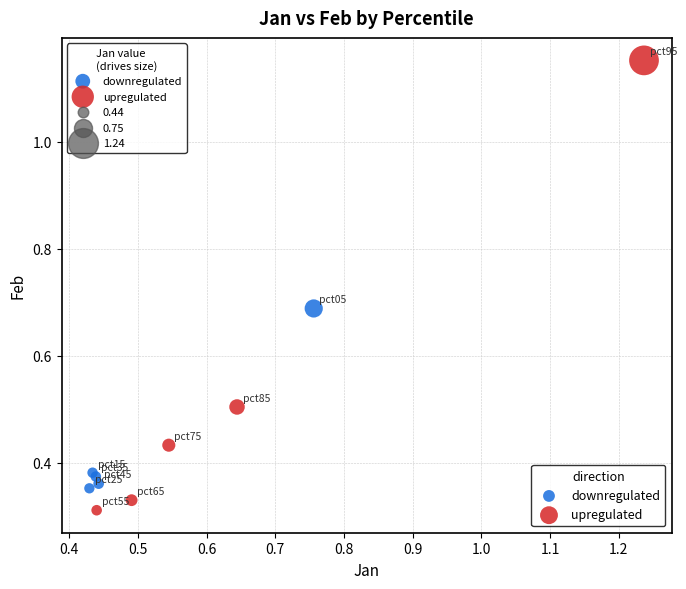

Which series contains the highest Y value?

upregulated